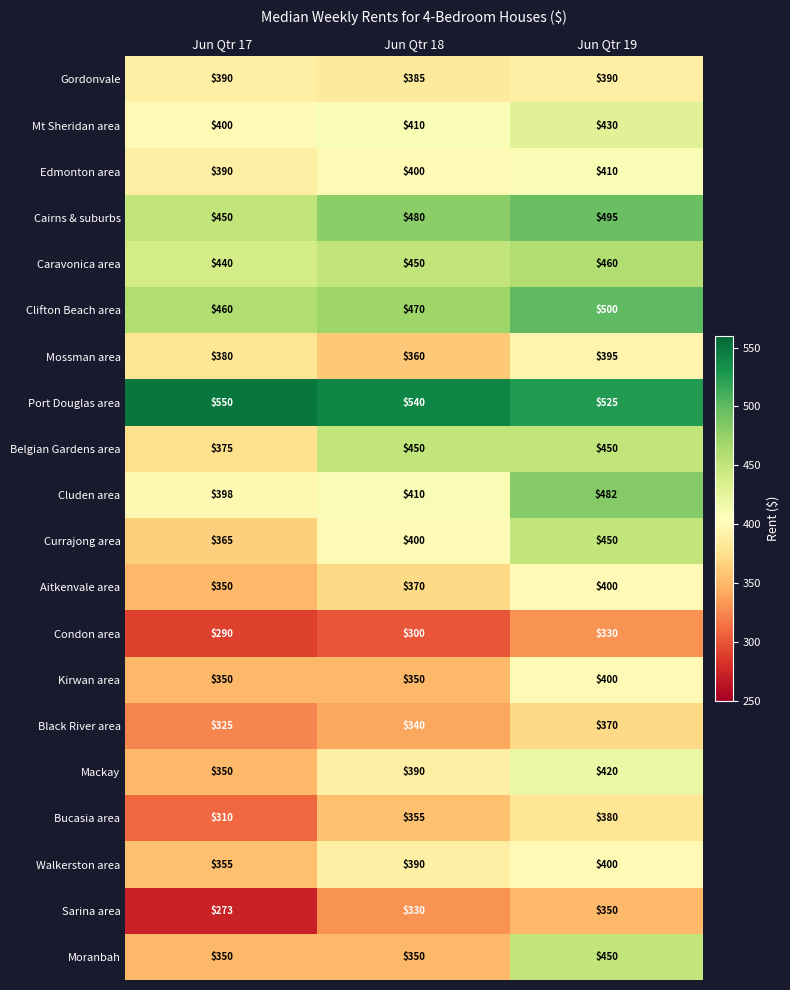

List the labels in order of Currajong area value, smallest first.

Jun Qtr 17, Jun Qtr 18, Jun Qtr 19